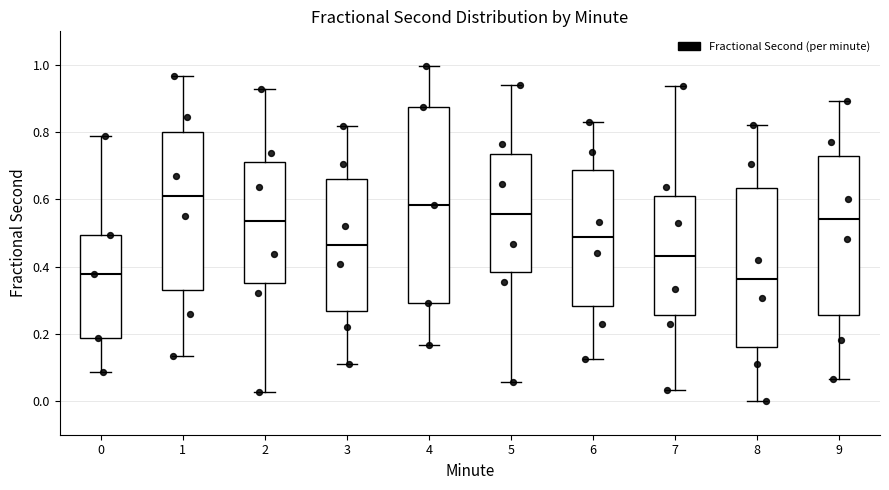

Reading left to right, transcribe this box plot: for each box, give where its median line is, the range the box spans, and where its two whiskers end, as read against the y-axis. The values are not printed on the chart, so give them approximately, as read against the axis.

0: median 0.38, box 0.18 to 0.50, whiskers 0.08 to 0.78
1: median 0.60, box 0.34 to 0.80, whiskers 0.14 to 0.96
2: median 0.54, box 0.36 to 0.72, whiskers 0.02 to 0.92
3: median 0.46, box 0.26 to 0.66, whiskers 0.10 to 0.82
4: median 0.58, box 0.30 to 0.88, whiskers 0.16 to 1.00
5: median 0.56, box 0.38 to 0.74, whiskers 0.06 to 0.94
6: median 0.48, box 0.28 to 0.68, whiskers 0.12 to 0.82
7: median 0.44, box 0.26 to 0.62, whiskers 0.04 to 0.94
8: median 0.36, box 0.16 to 0.64, whiskers 0.00 to 0.82
9: median 0.54, box 0.26 to 0.72, whiskers 0.06 to 0.90